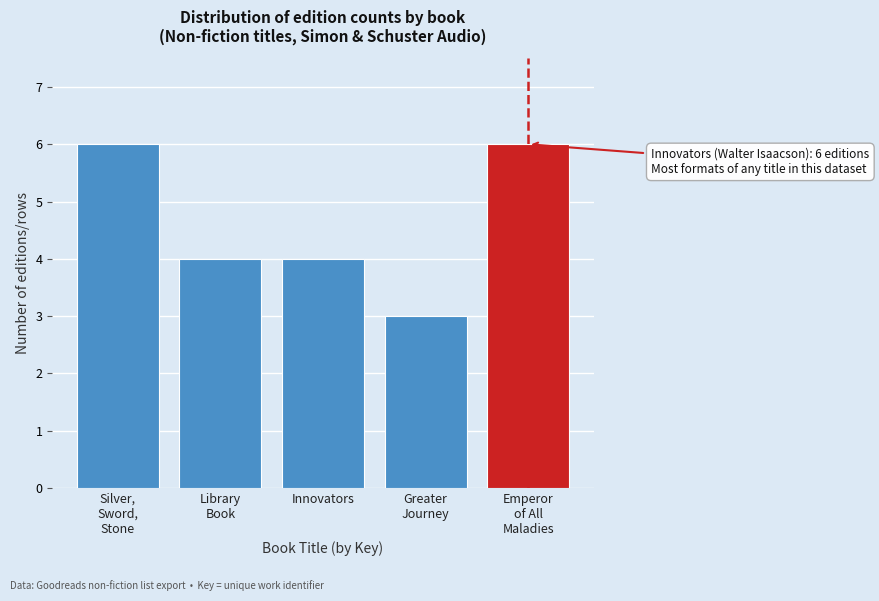

What is the approximate value at Innovators?

4